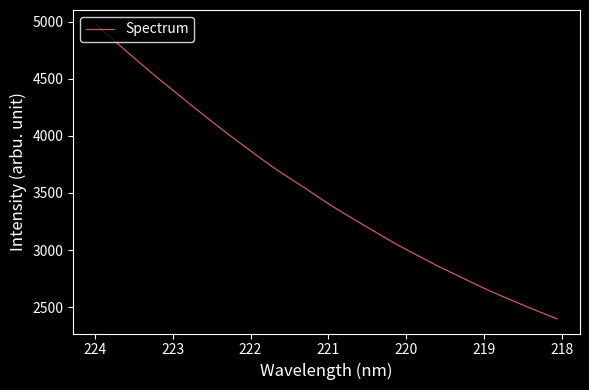

The value at 19 is 5558.9. True or false?

False